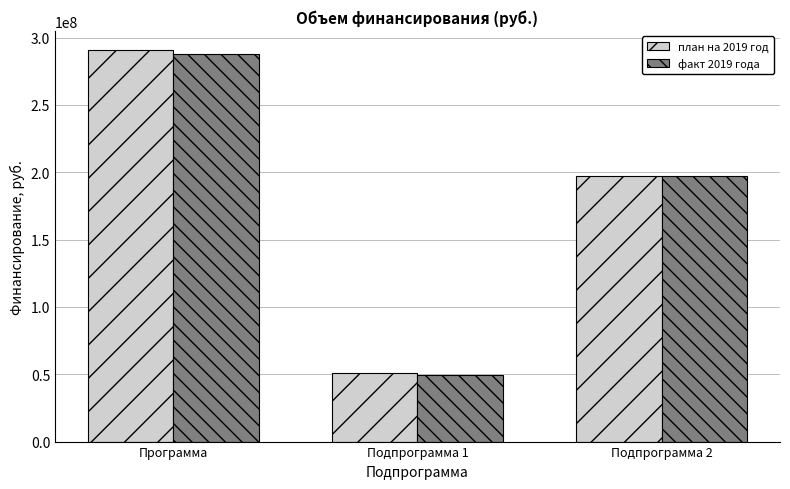

The план на 2019 год series shows 49861158.8 at Подпрограмма 2. True or false?

False